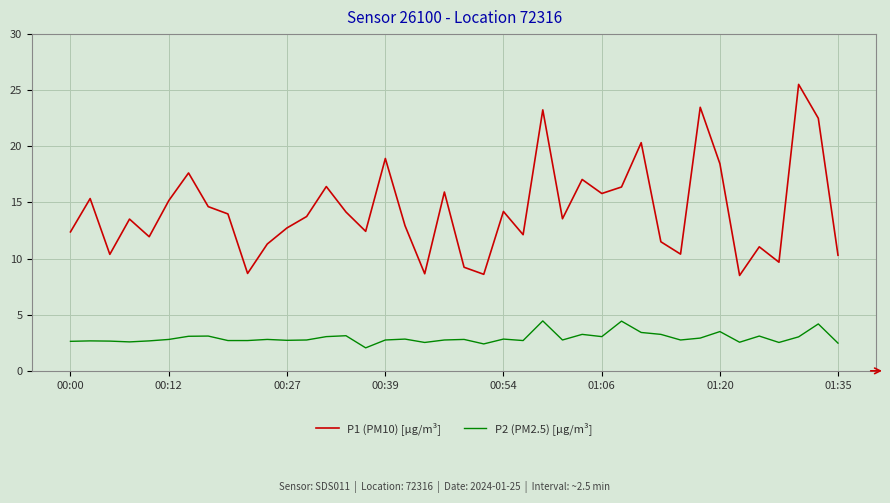

What are all the series names shown in the legend?

P1 (PM10) [µg/m³], P2 (PM2.5) [µg/m³]